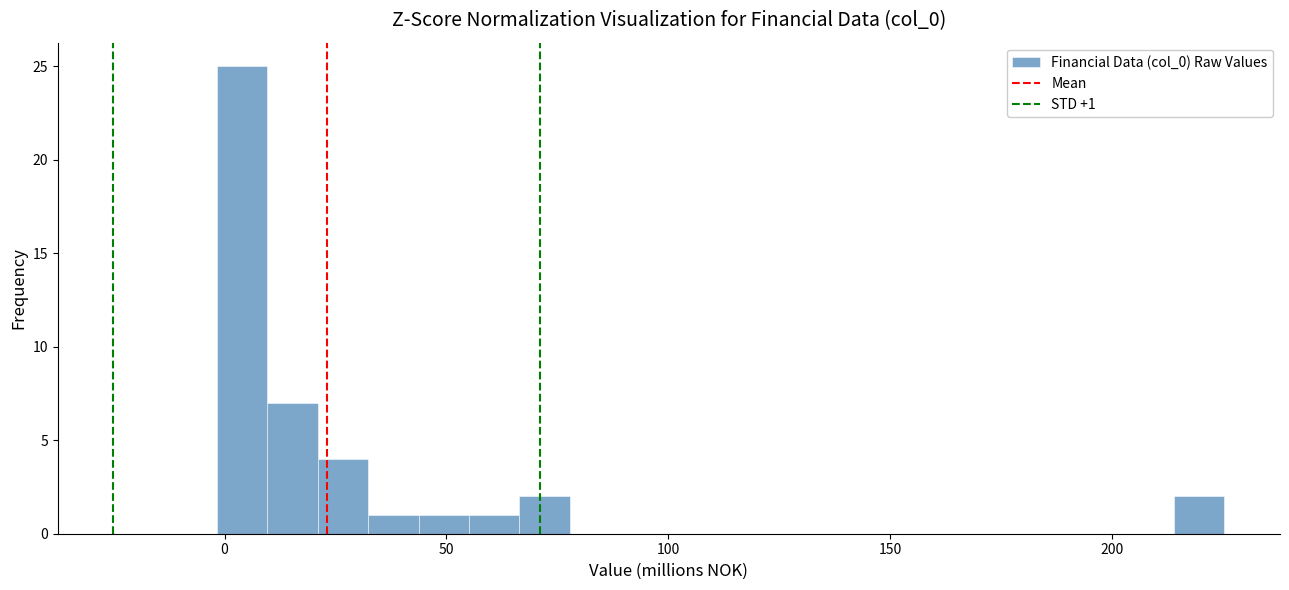

Around what value on the x-axis is the tallest bar? Give the approximate position of its centre, as read against the axis.

5